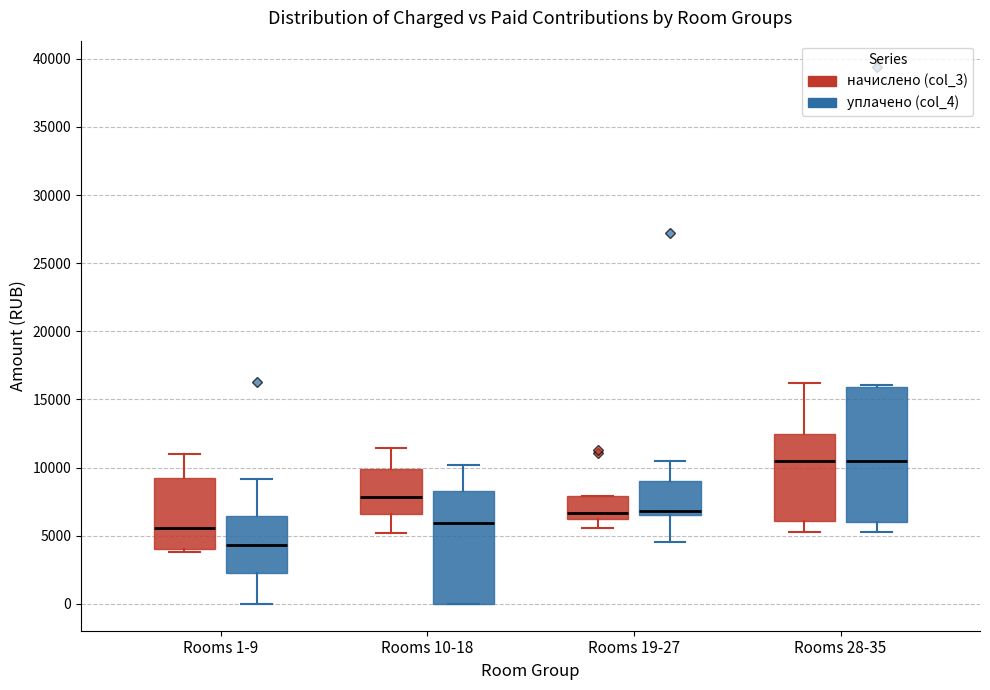

Reading left to right, transcribe this box plot: for each box, give where its median line is, the range the box spans, and where its two whiskers end, as read against the y-axis. The values are not printed on the chart, so give them approximately, as read against the axis.

Rooms 1-9 (начислено (col_3)): median 5500, box 4000 to 9000, whiskers 4000 (just below the box's lower edge) to 11000
Rooms 1-9 (уплачено (col_4)): median 4500, box 2500 to 6500, whiskers 0 to 9000
Rooms 10-18 (начислено (col_3)): median 8000, box 6500 to 10000, whiskers 5000 to 11500
Rooms 10-18 (уплачено (col_4)): median 6000, box 0 to 8500, whiskers 0 to 10000
Rooms 19-27 (начислено (col_3)): median 6500 (just above the box's lower edge), box 6500 to 8000, whiskers 5500 to 8000
Rooms 19-27 (уплачено (col_4)): median 7000, box 6500 to 9000, whiskers 4500 to 10500
Rooms 28-35 (начислено (col_3)): median 10500, box 6000 to 12500, whiskers 5500 to 16000
Rooms 28-35 (уплачено (col_4)): median 10500, box 6000 to 16000, whiskers 5000 to 16000 (just above the box's upper edge)